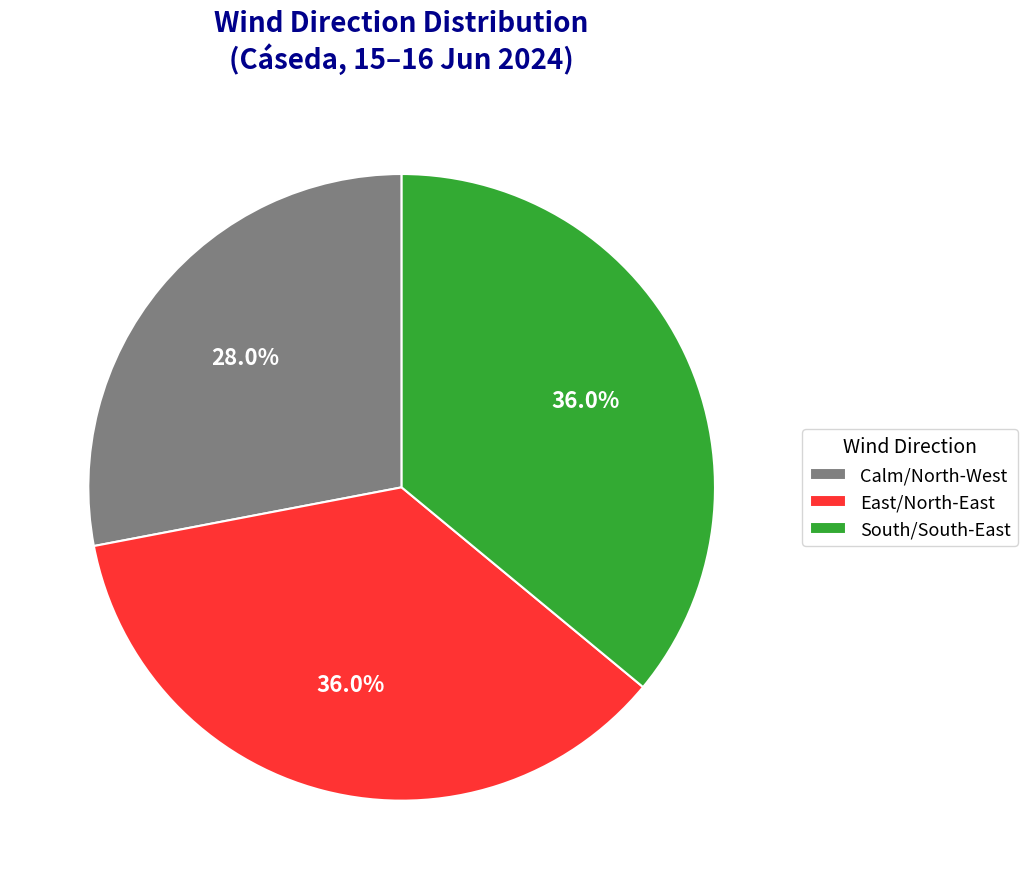

How many segments does this pie chart have?

3